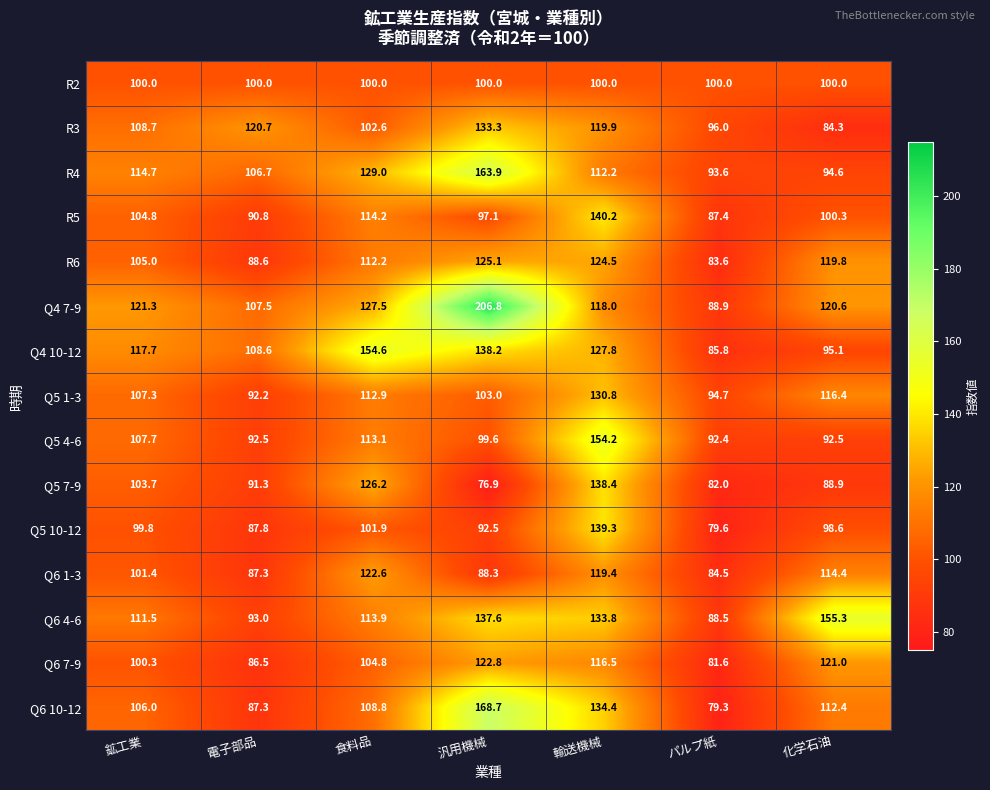

Which series changed the most between 電子部品 and 輸送機械?

Q5 4-6